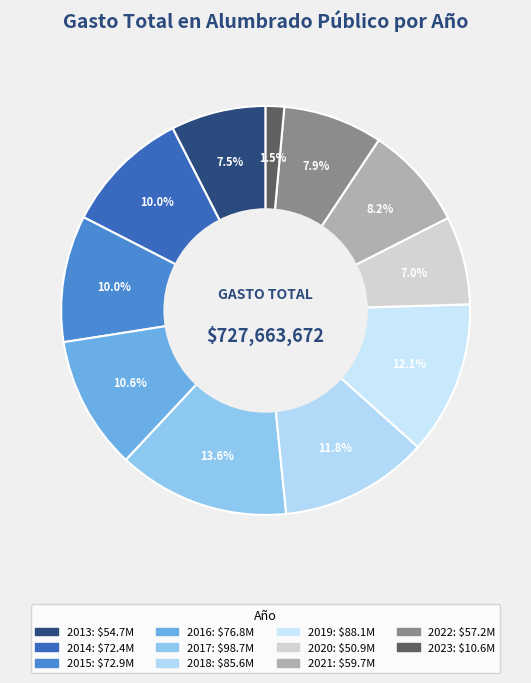

To the nearest percent, what portion does 2014 represent?

10%